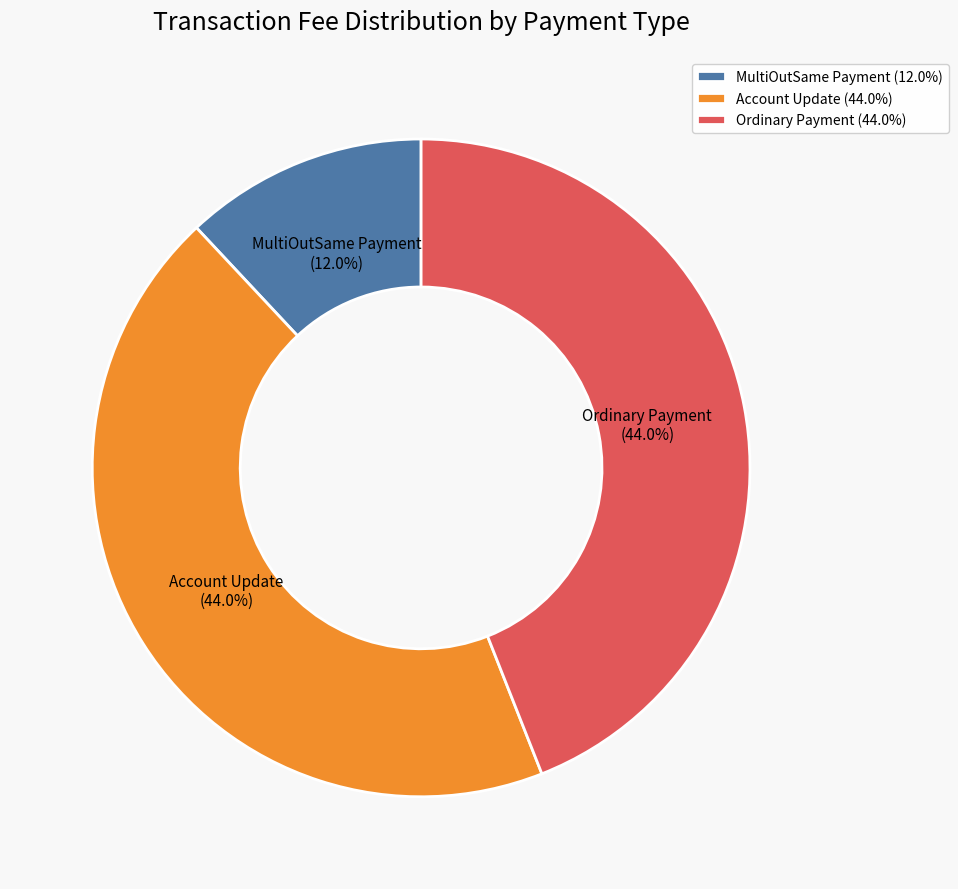

What is the total percentage of MultiOutSame Payment and Account Update?

56.0%